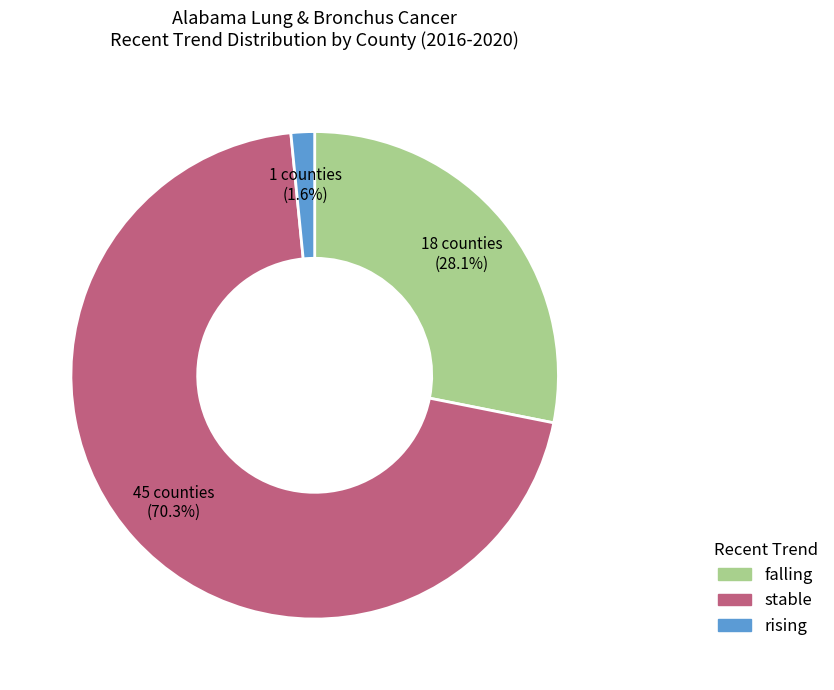

Rank the categories by value from lowest to highest.

rising, falling, stable